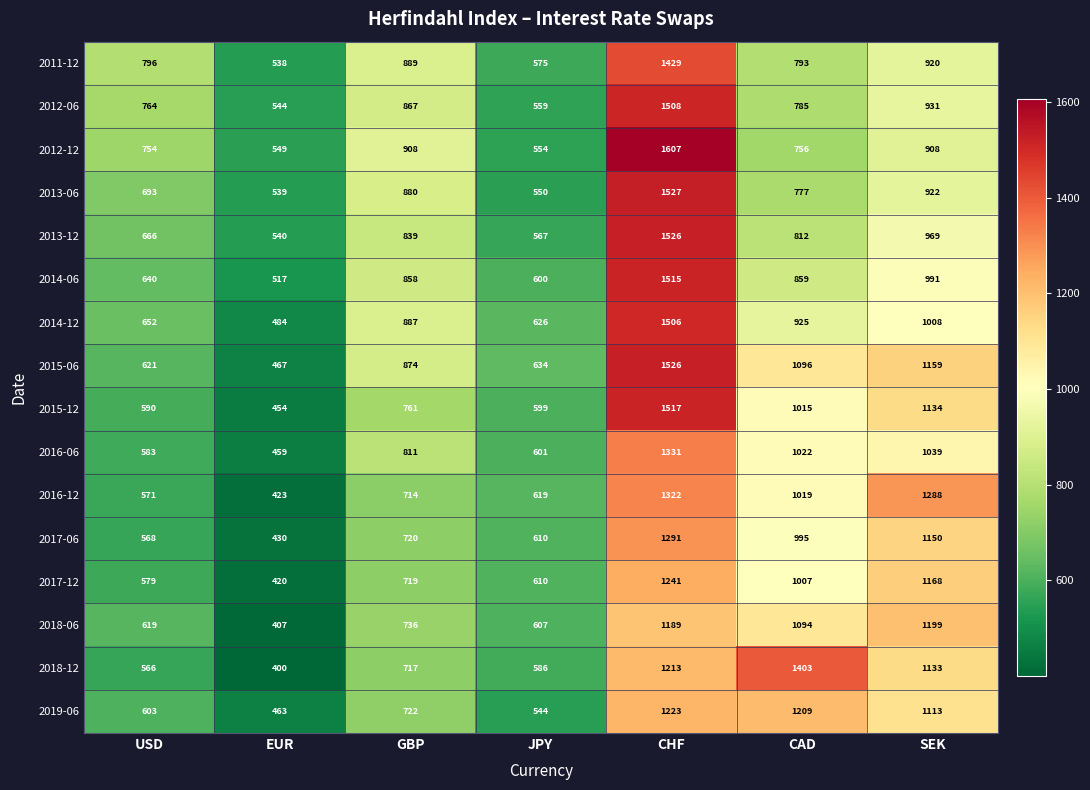

What is the total value across all series at GBP?

12902